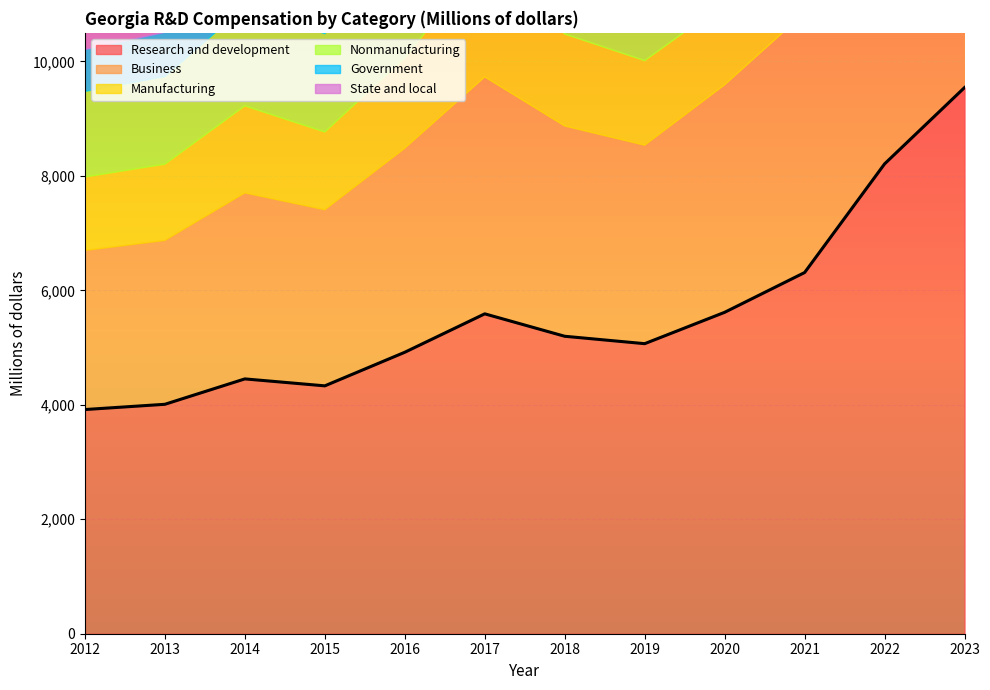

What is the value of the Manufacturing point at the 3rd from the left?

1520.8